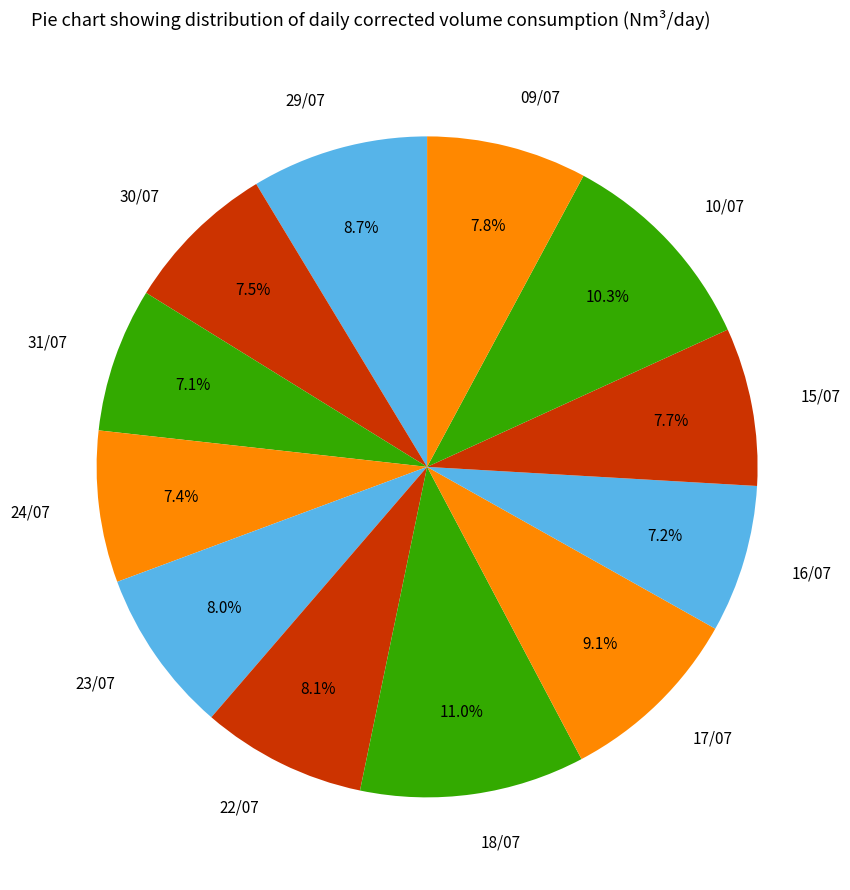

Is there a majority slice in this chart?

No